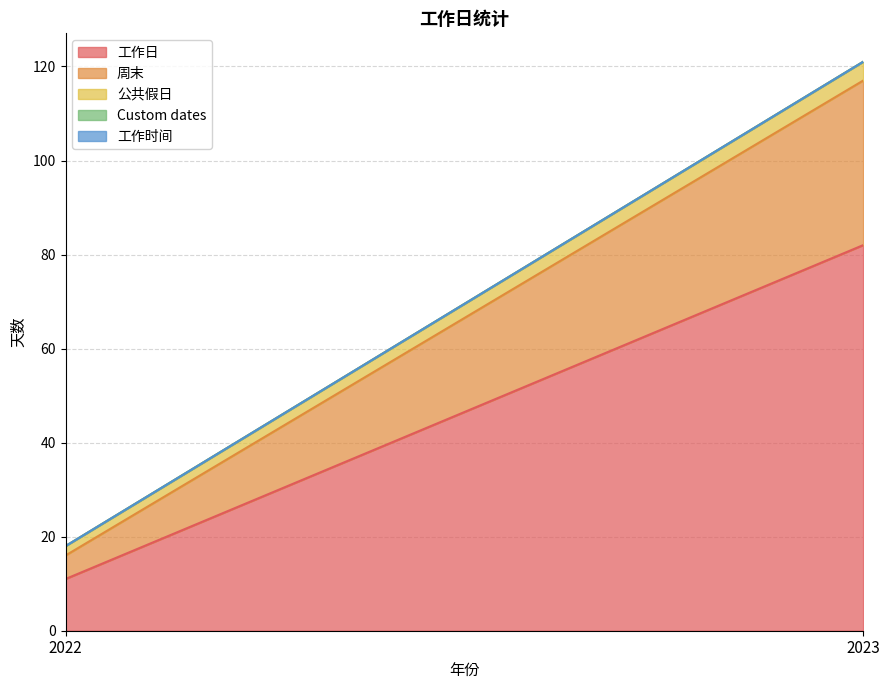

At which label is 周末 closest to 20?

2022